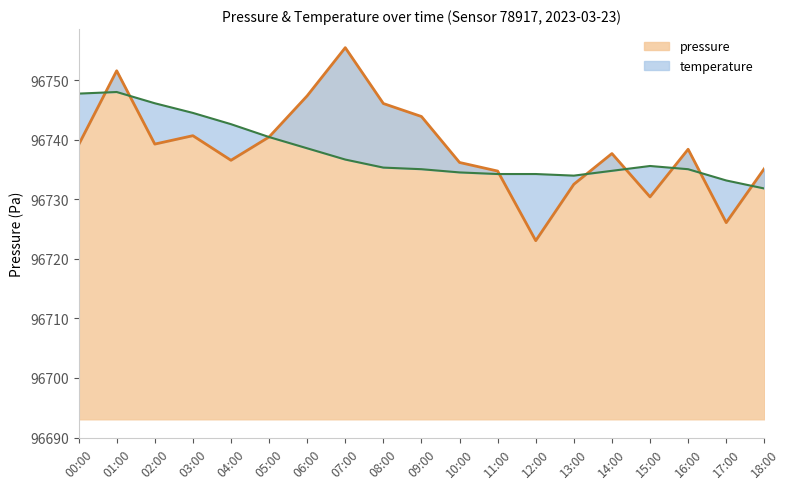

How many distinct data groups are displayed?

2